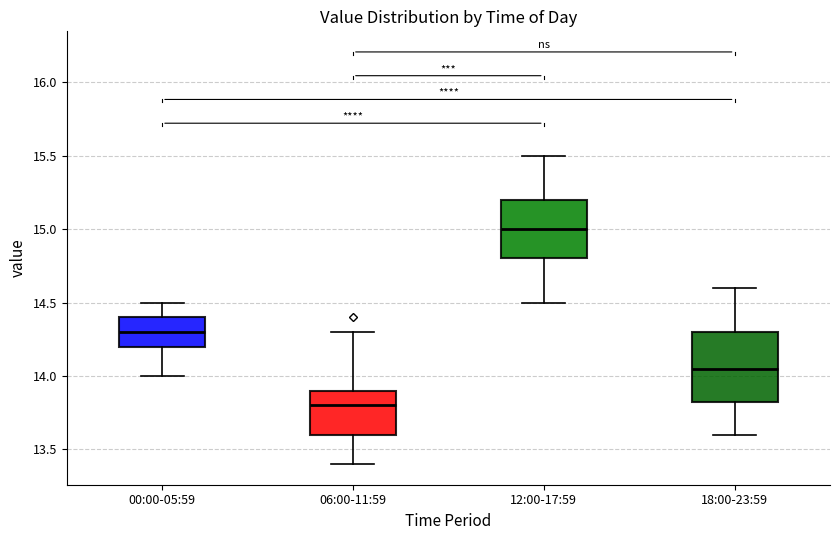

Reading left to right, transcribe this box plot: for each box, give where its median line is, the range the box spans, and where its two whiskers end, as read against the y-axis. The values are not printed on the chart, so give them approximately, as read against the axis.

00:00-05:59: median 14.30, box 14.20 to 14.40, whiskers 14.00 to 14.50
06:00-11:59: median 13.80, box 13.60 to 13.90, whiskers 13.40 to 14.30
12:00-17:59: median 15.00, box 14.80 to 15.20, whiskers 14.50 to 15.50
18:00-23:59: median 14.05, box 13.85 to 14.30, whiskers 13.60 to 14.60